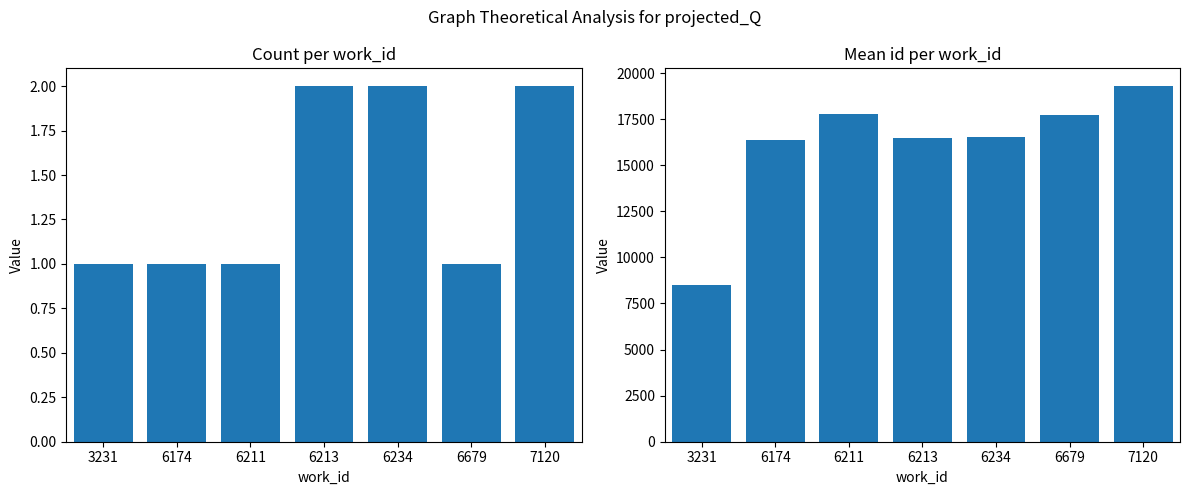

What is the smallest value displayed?

1